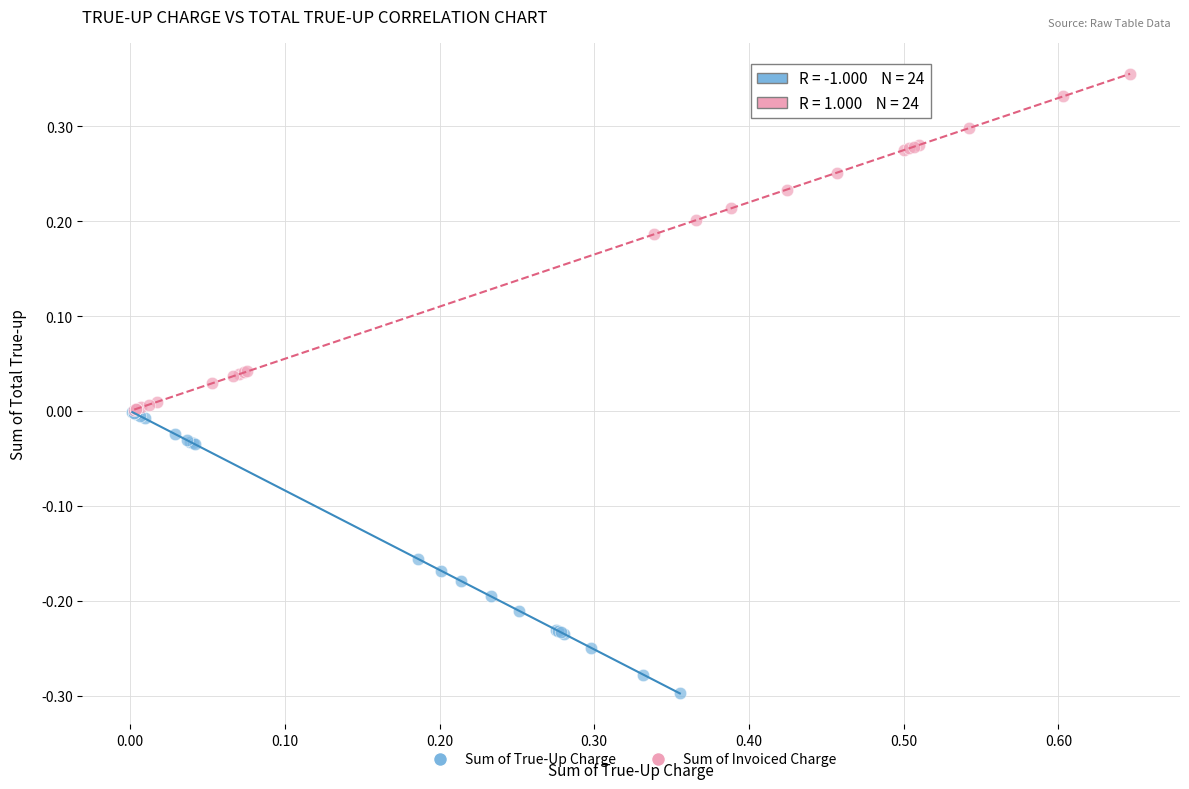

Which series contains the lowest Y value?

Sum of True-Up Charge